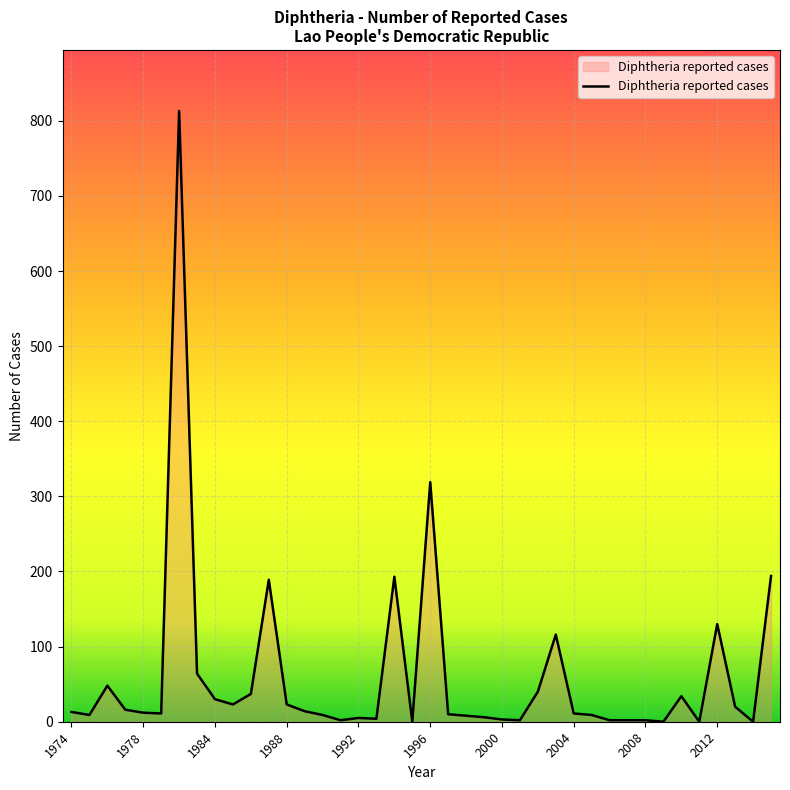

What is the greatest value displayed?

813